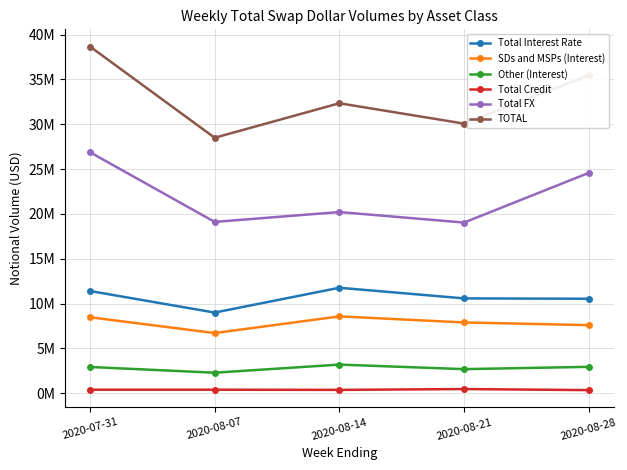

What are all the series names shown in the legend?

Total Interest Rate, SDs and MSPs (Interest), Other (Interest), Total Credit, Total FX, TOTAL